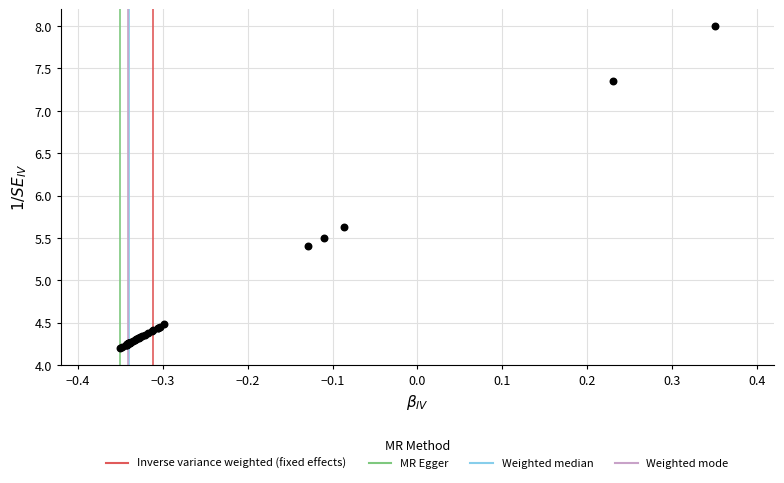

What Y value in the scatter plot is closest to 6?

5.6